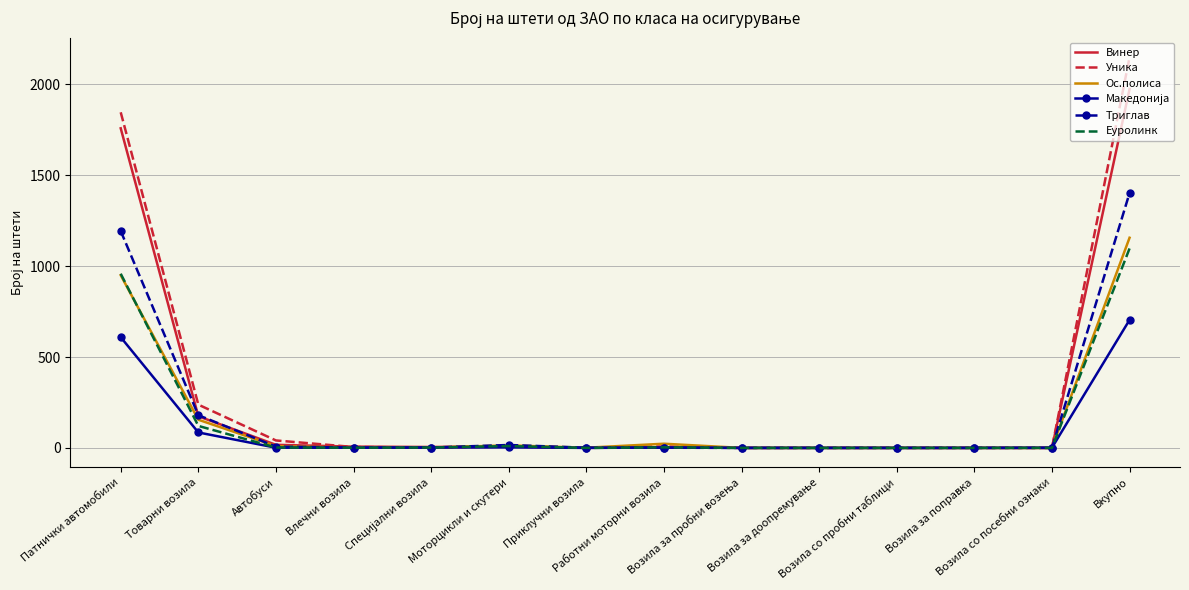

What is the highest value of the Триглав series?

1402